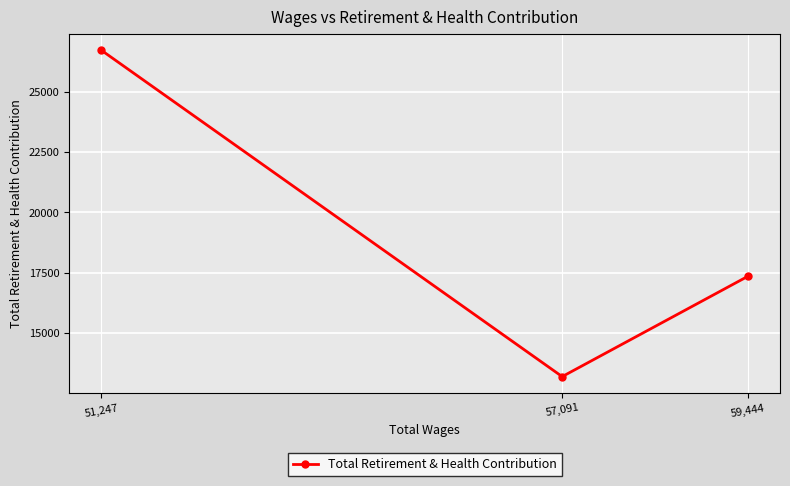

Count the values in the range 13191 to 26727.

3